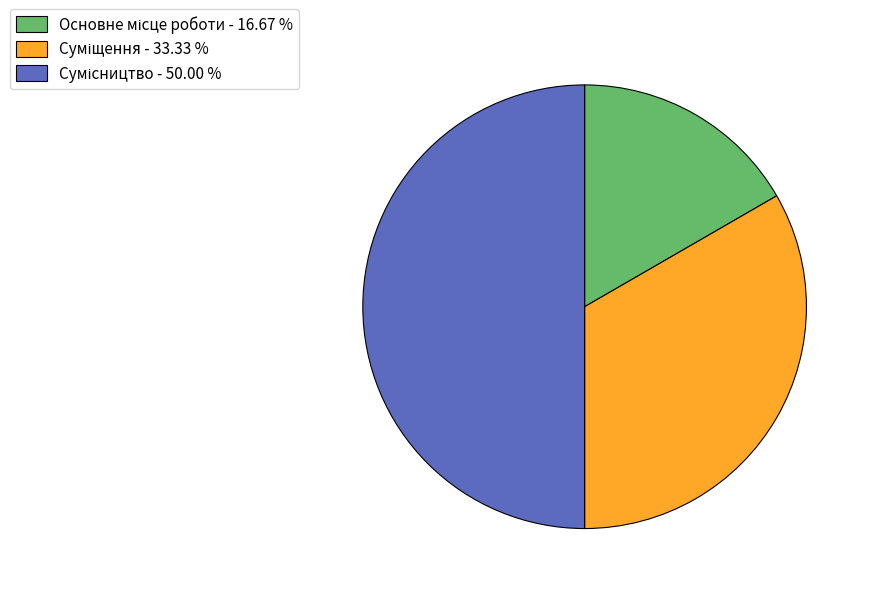

The Основне місце роботи slice represents 6% of the pie. True or false?

False